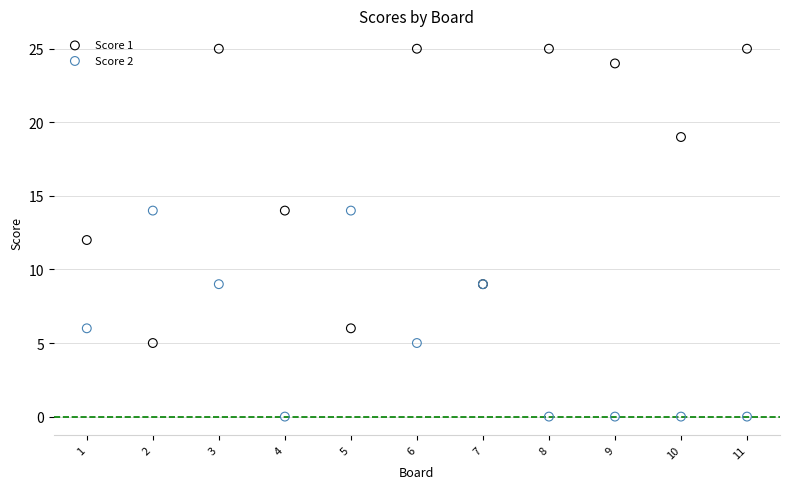

Which series has the widest spread of Y values?

Score 1